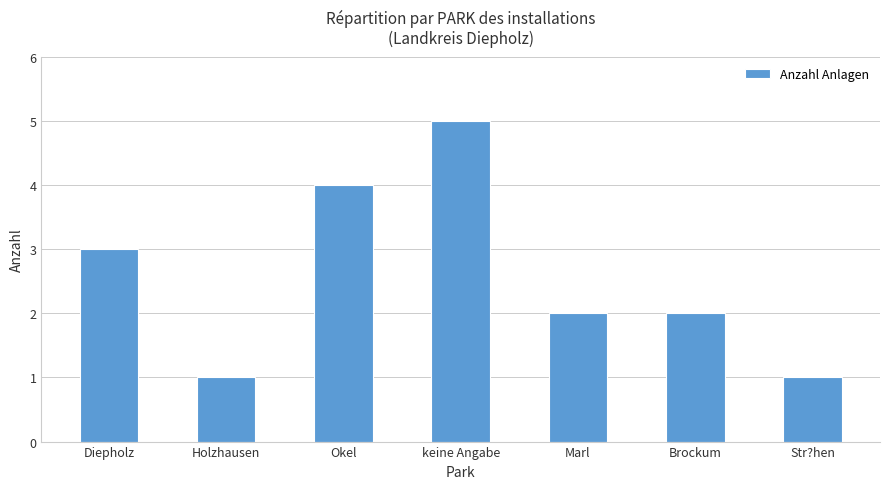

Which has a higher value, Diepholz or Str?hen?

Diepholz